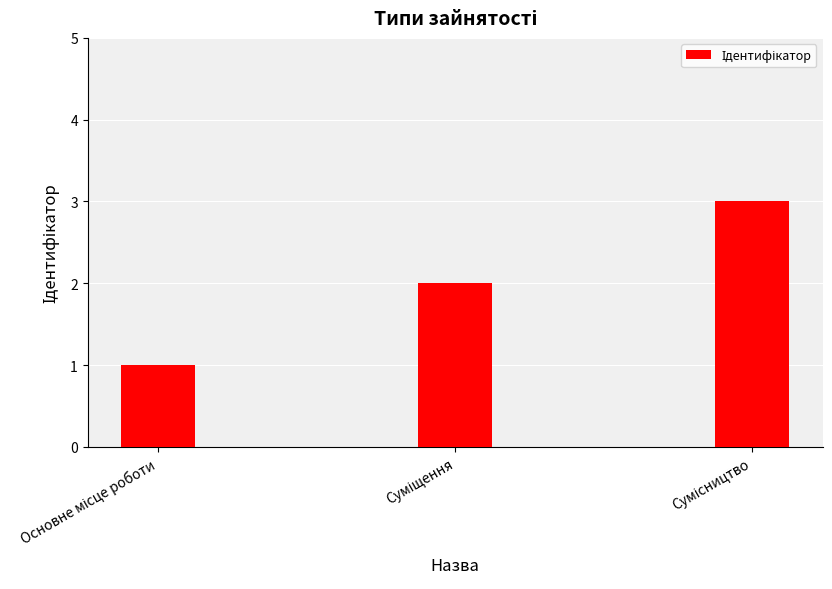

What is the sum of all values?

6